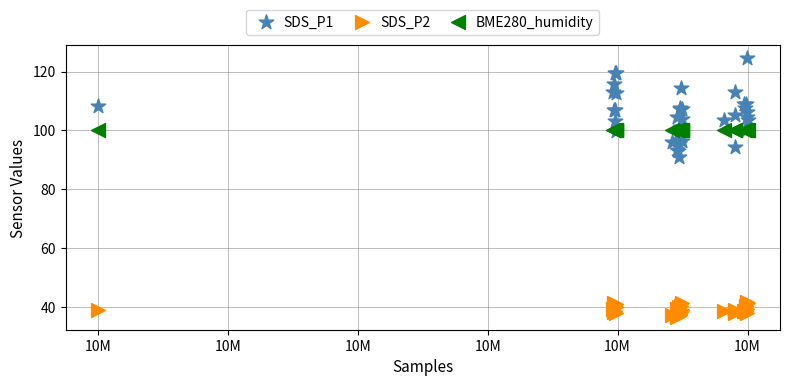

Which series reaches the maximum Y coordinate?

SDS_P1